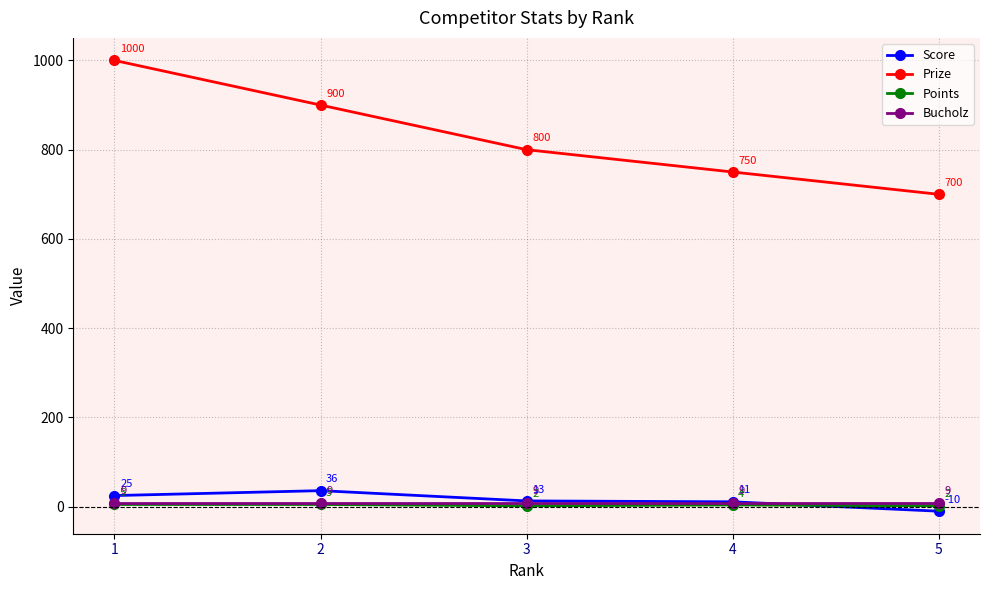

What is the value of the Bucholz point at the 3rd from the left?

9